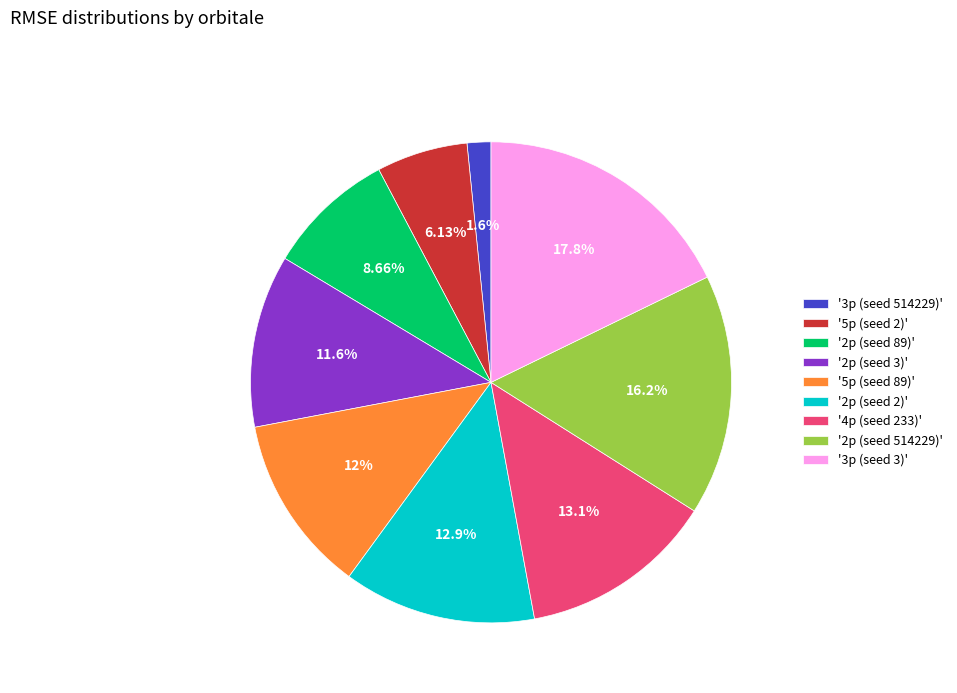

Which category has the smallest portion of the pie?

'3p (seed 514229)'